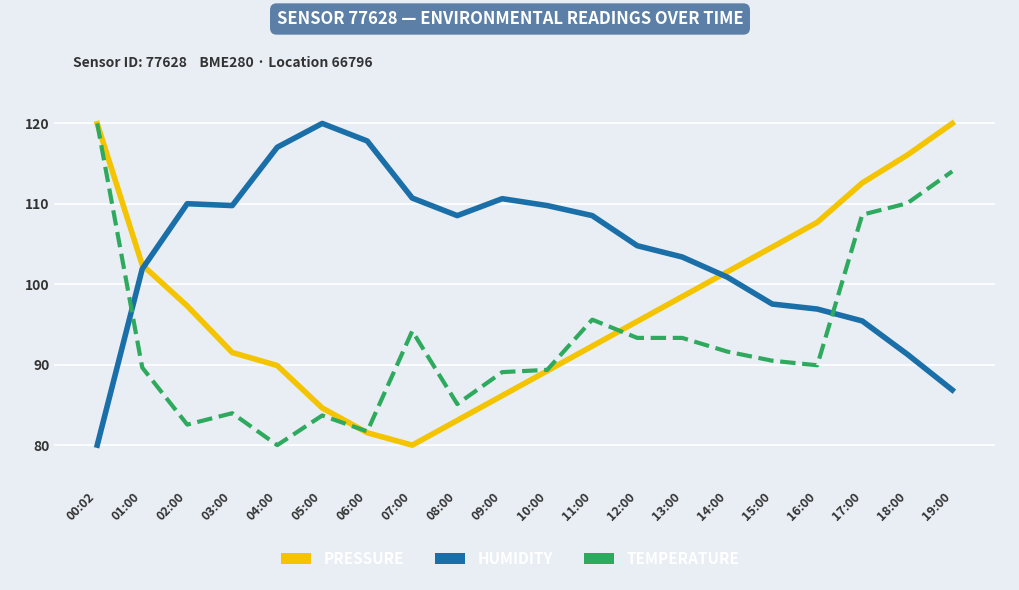

What is the maximum value shown in the chart?

120.0